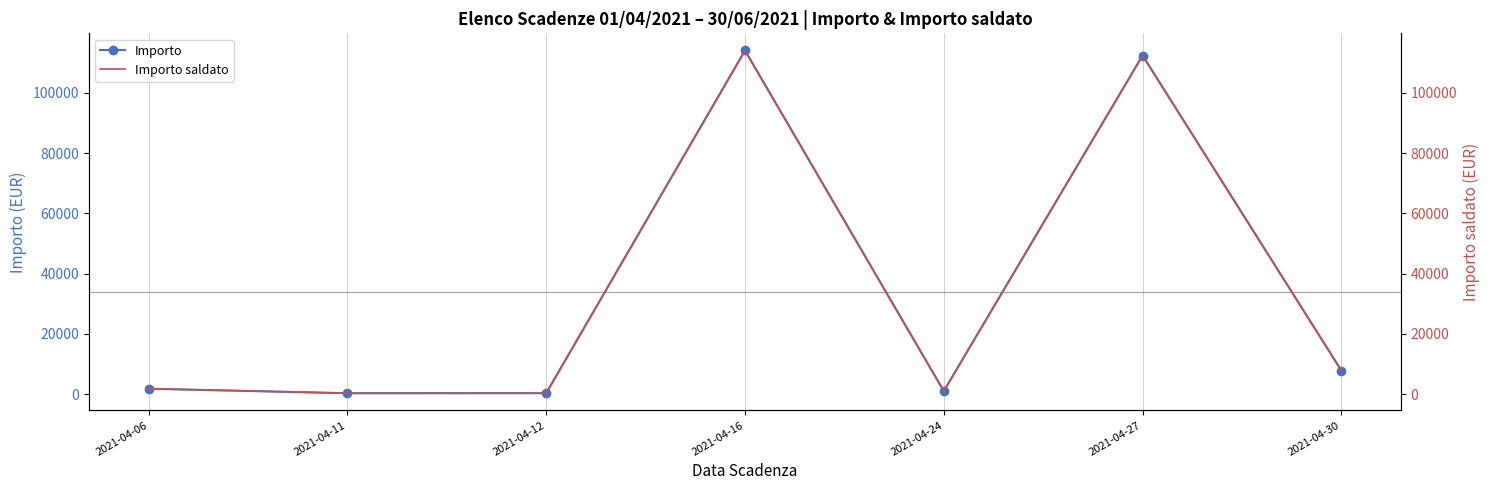

What is the difference between the maximum and minimum values in the Importo series?

113787.7